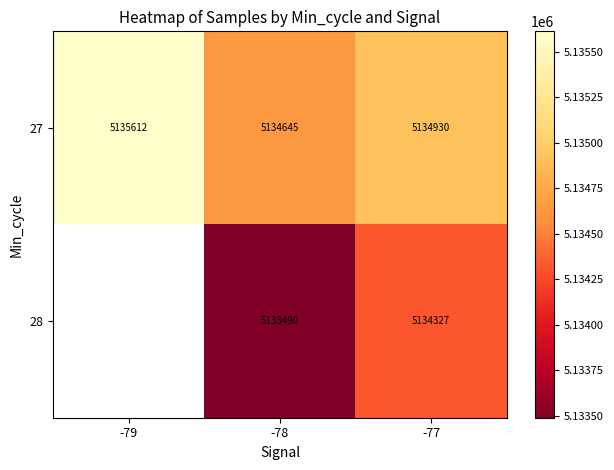

What is the difference between the second highest and minimum values in the 27 series?

285